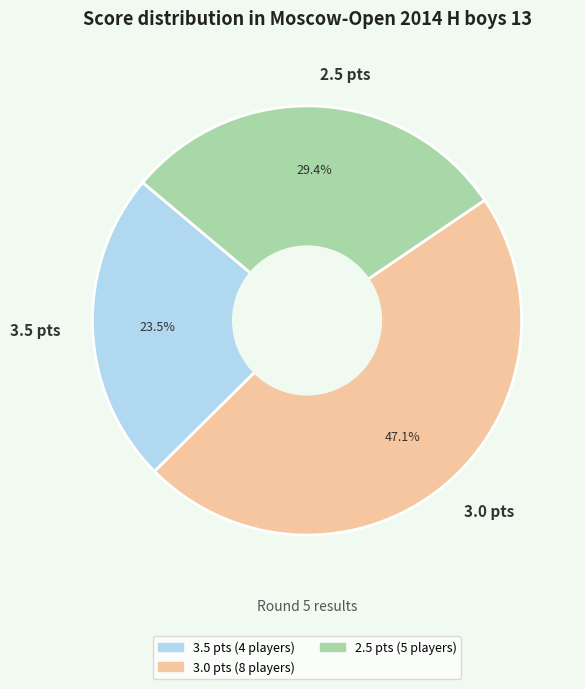

Which has a higher value, 3.5 pts or 2.5 pts?

2.5 pts